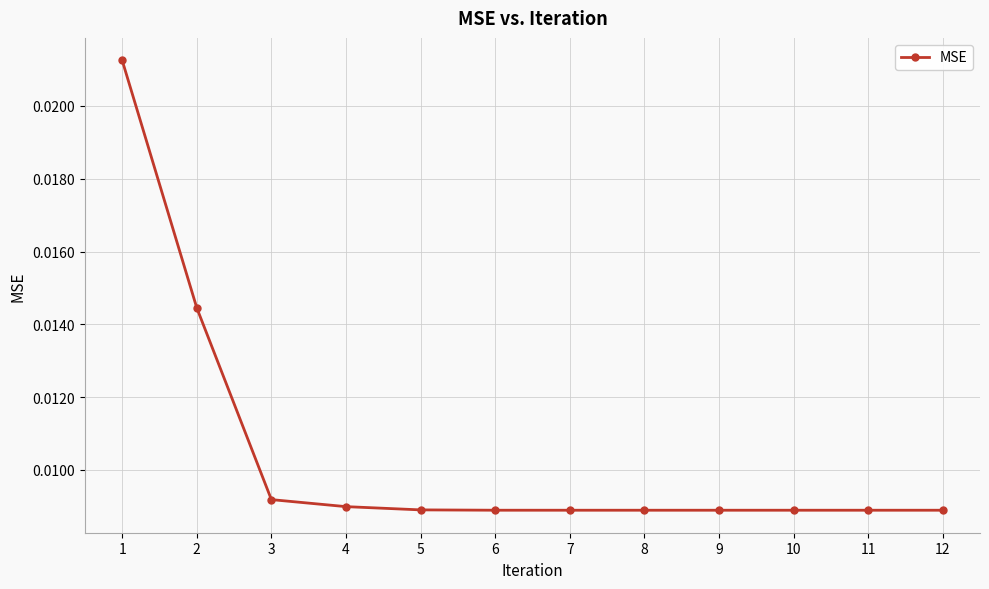

How many values are between 0 and 1?

12